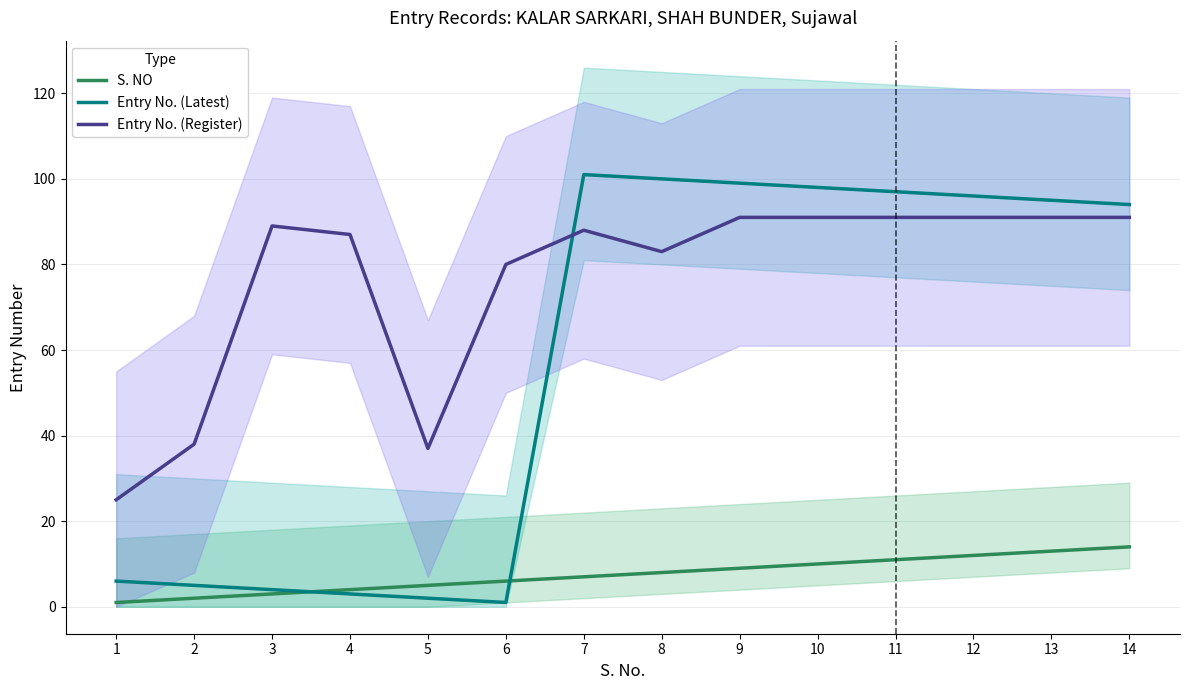

True or false: Entry No. (Latest) has a value of 49 at 14.

False